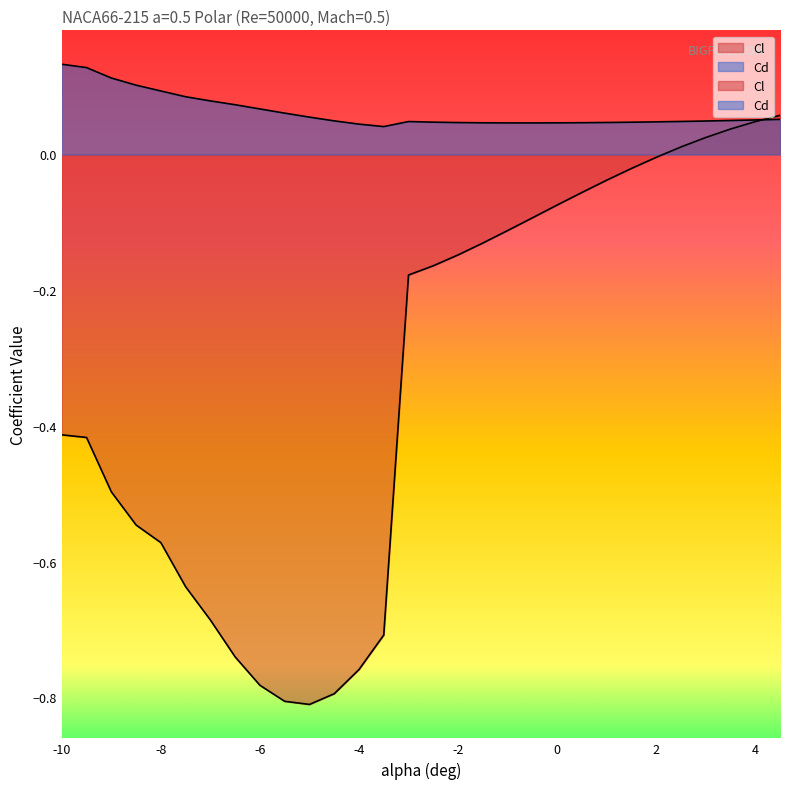

What is the difference between the second highest and minimum values in the Cl series?

0.9